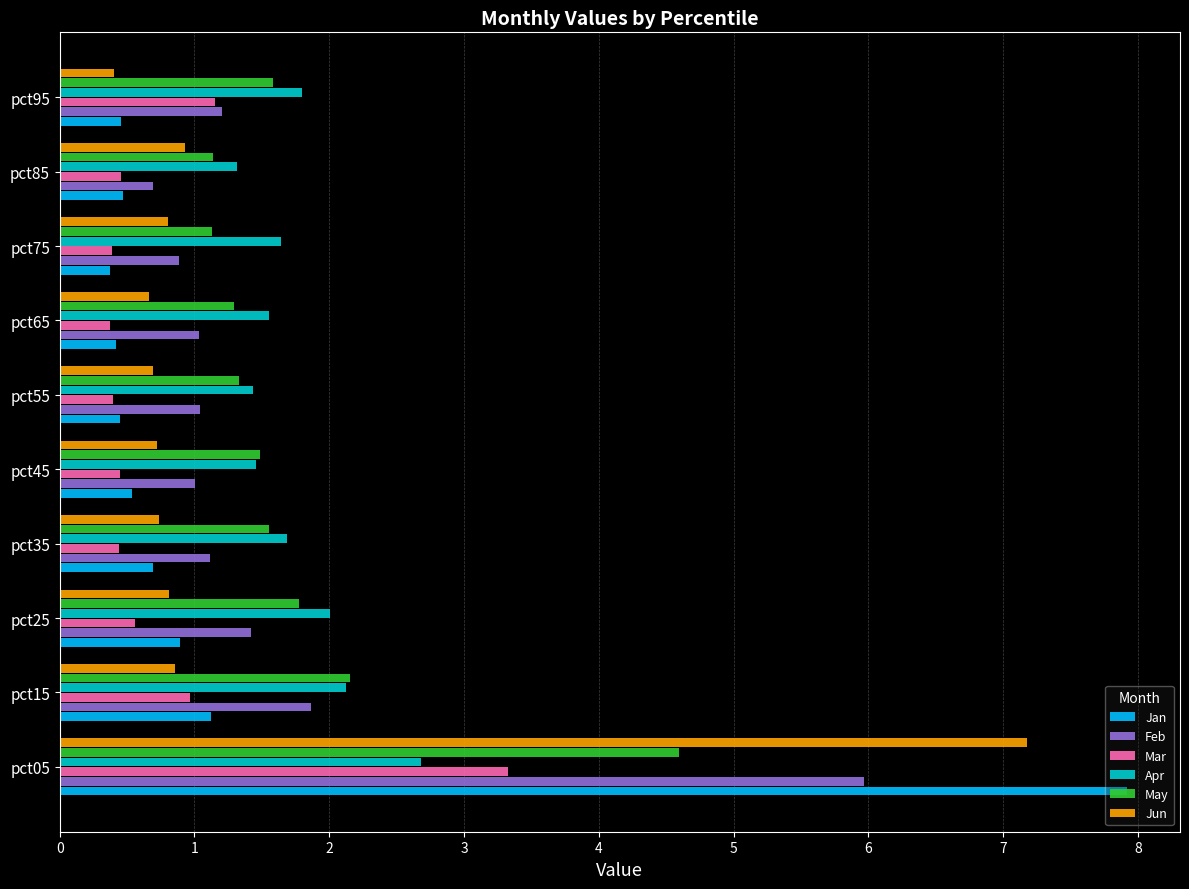

Is it true that Jan equals 0.5 at pct45?

True